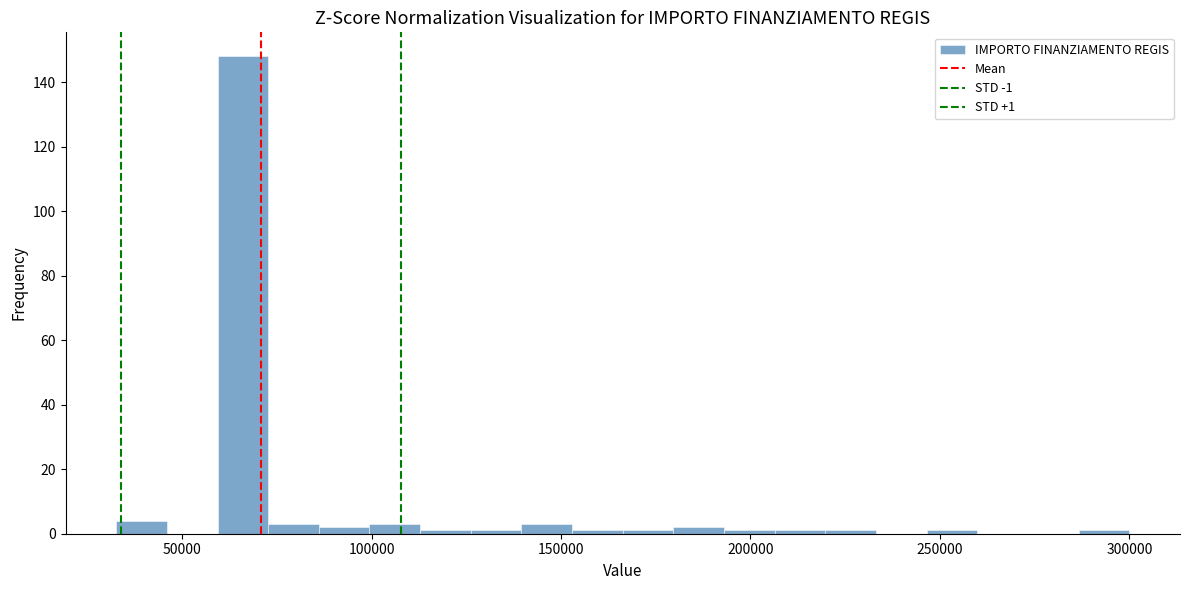

Around what value on the x-axis is the tallest bar? Give the approximate position of its centre, as read against the axis.

65000